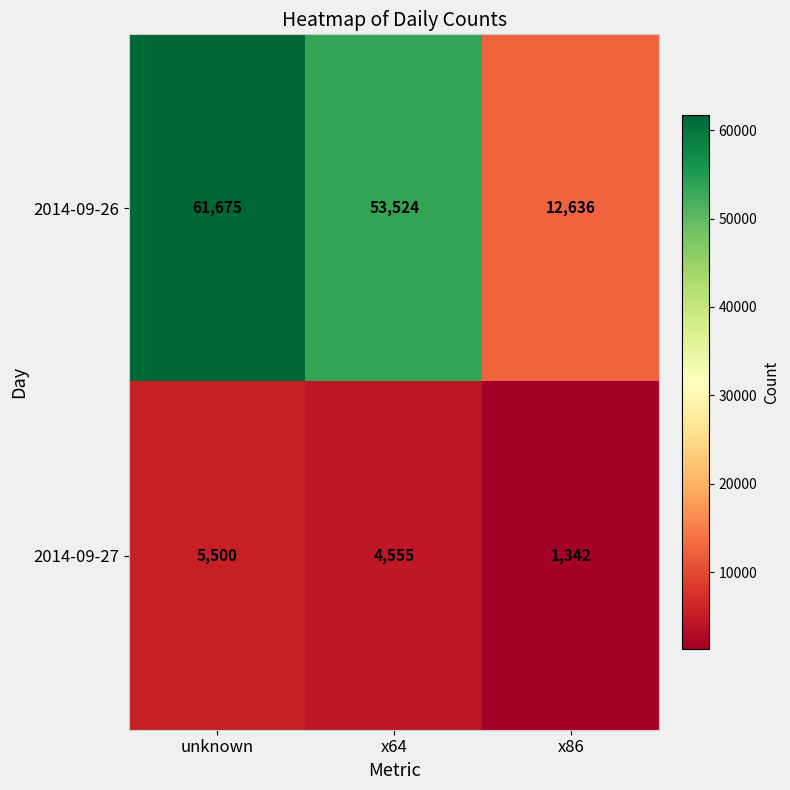

Read the 2014-09-27 value at unknown, to the nearest 50.

5500